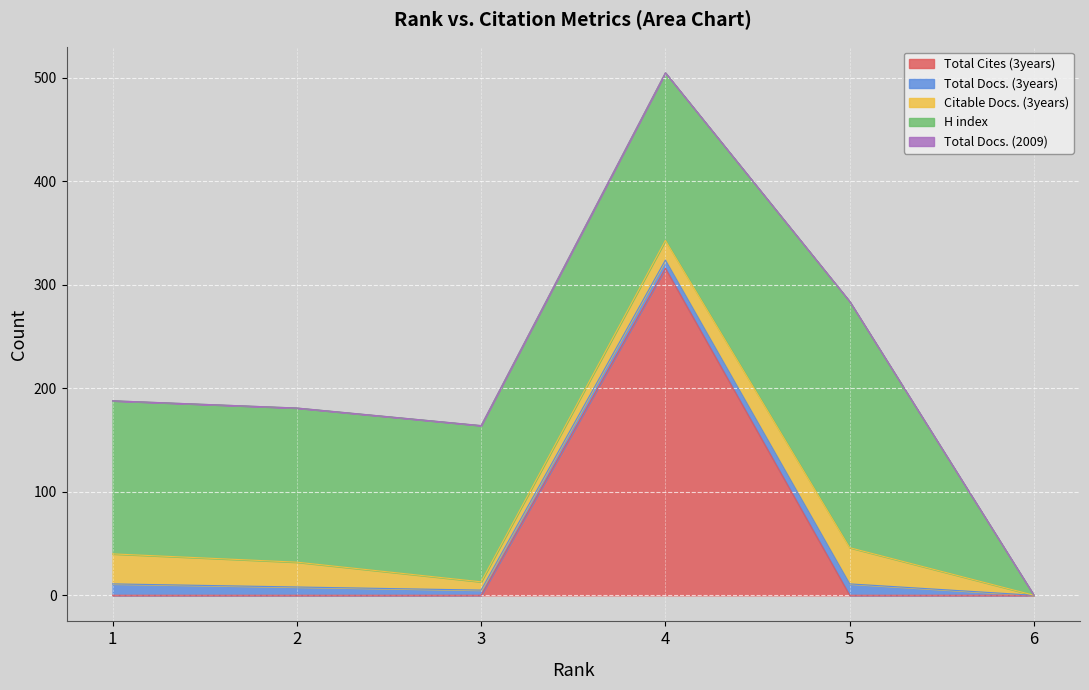

Rank the categories by Total Docs. (3years) value from highest to lowest.

1, 5, 2, 4, 3, 6